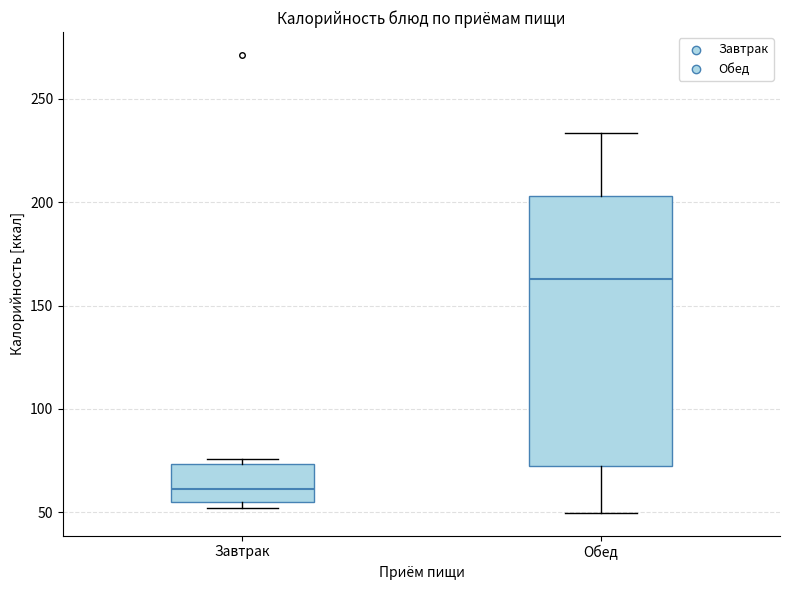

Which box has the lowest median line?

Завтрак